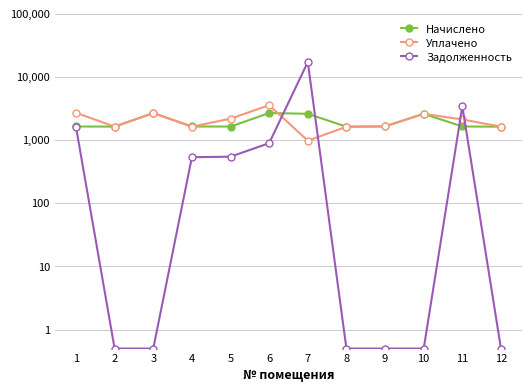

At which category is the sum across all series the highest?

7